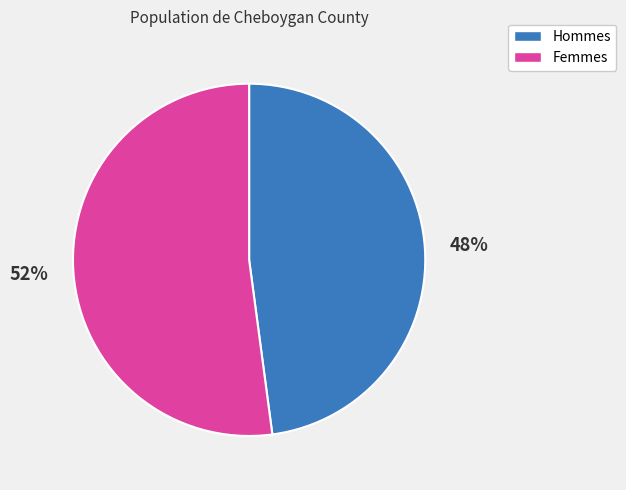

To the nearest percent, what is the average slice percentage?

50%